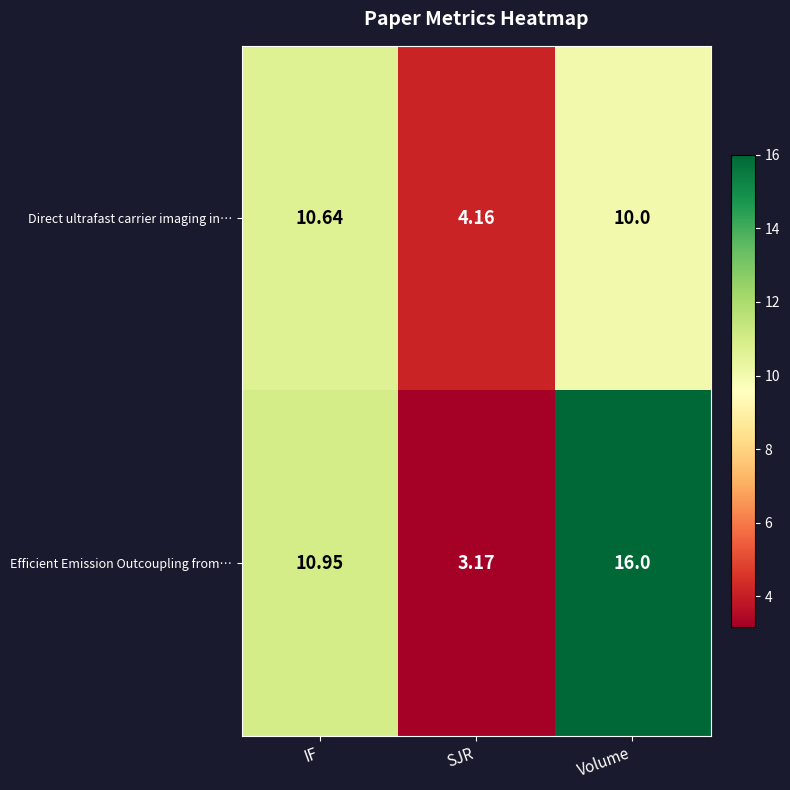

Which series changed the most between IF and Volume?

Efficient Emission Outcoupling from…